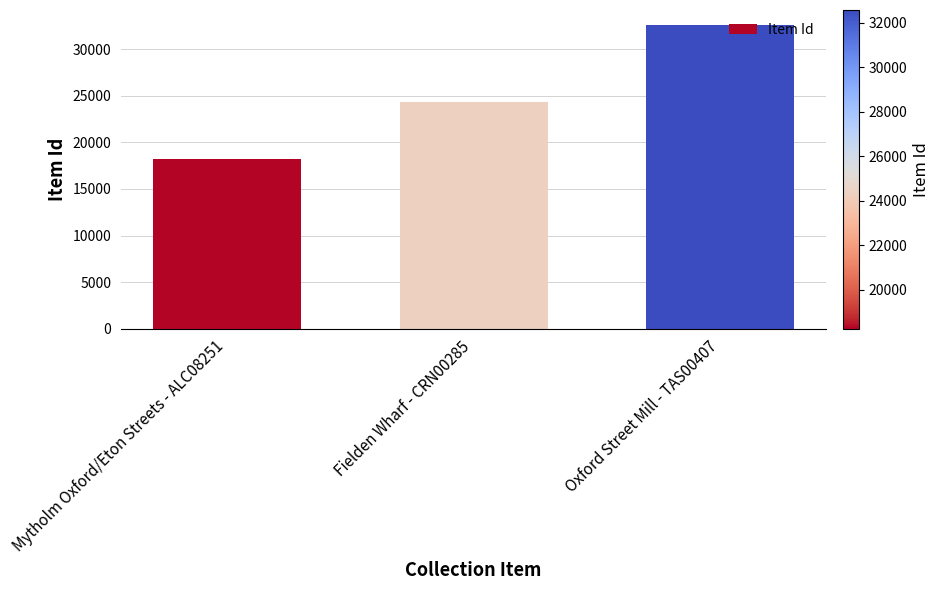

How many categories are shown in the chart?

3